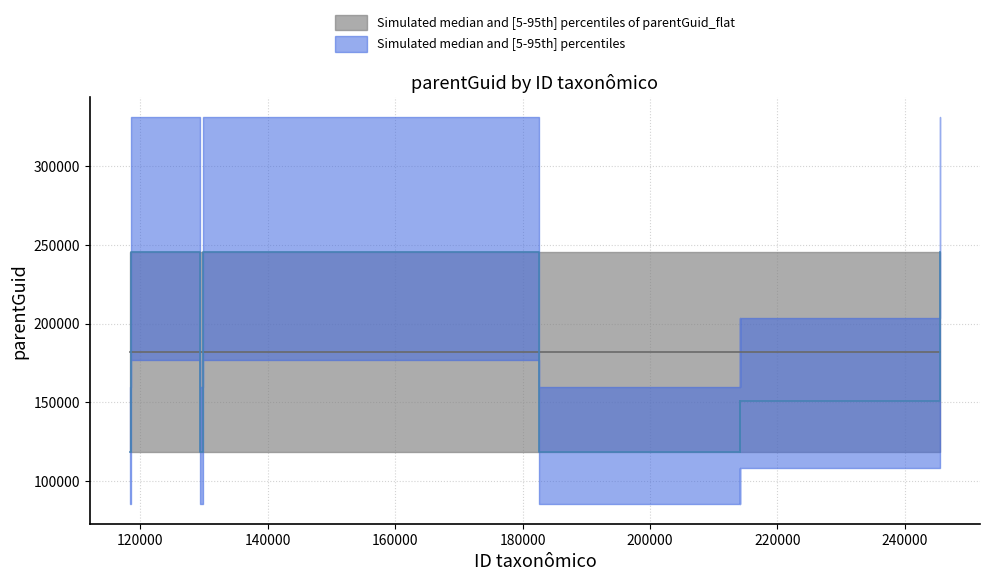

What is the sum of all values?

1512239